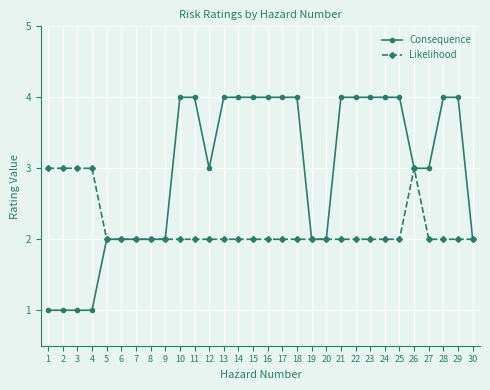

What is the difference between the maximum and minimum values in the Consequence series?

3